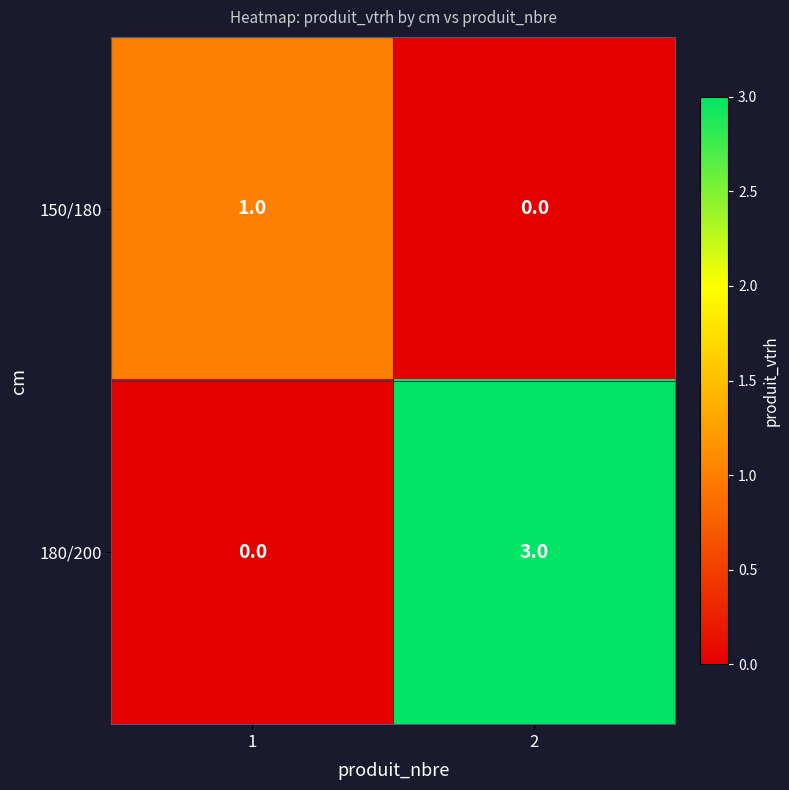

What value does the 180/200 series have at 2?

3